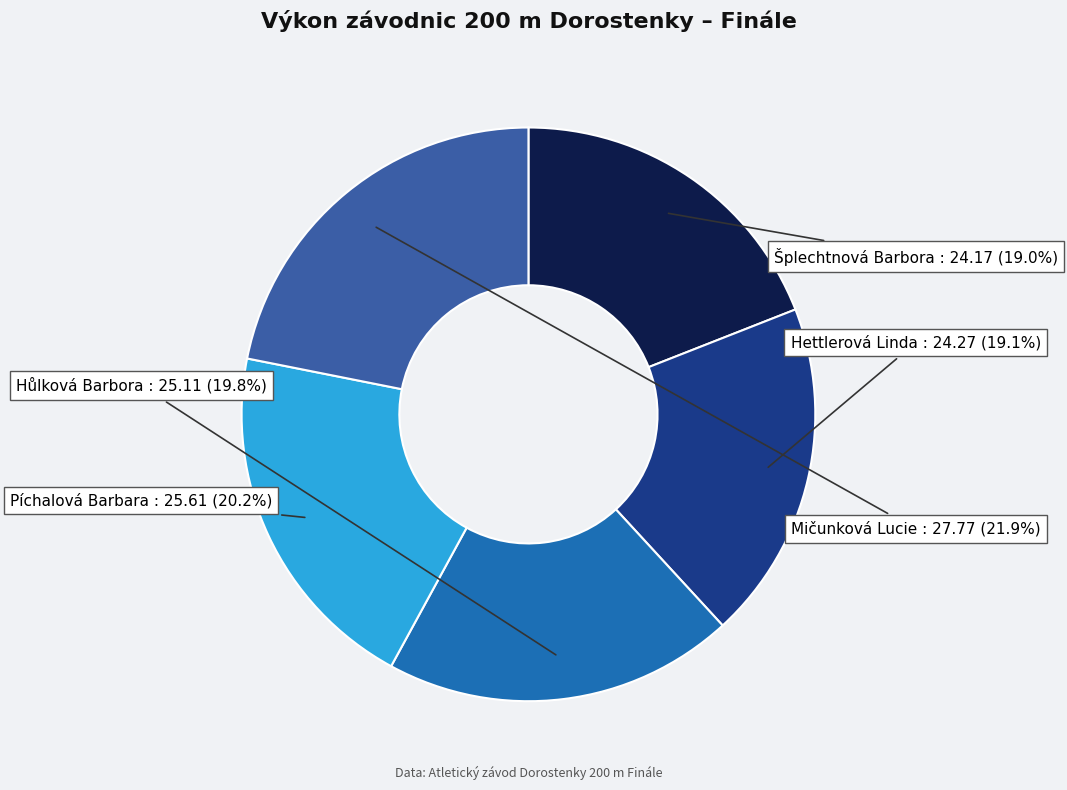

Does Hettlerová Linda represent more than half of the total?

No